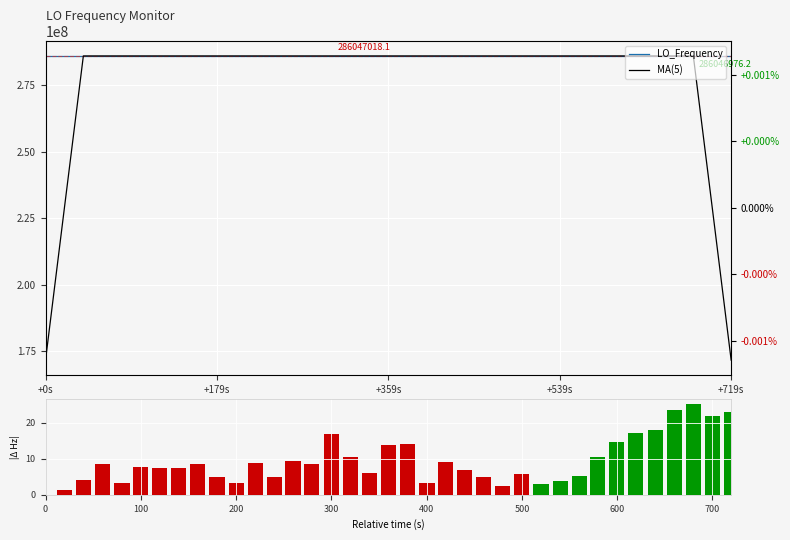

Is it true that MA(5) equals 169148593.5 at 6?

False